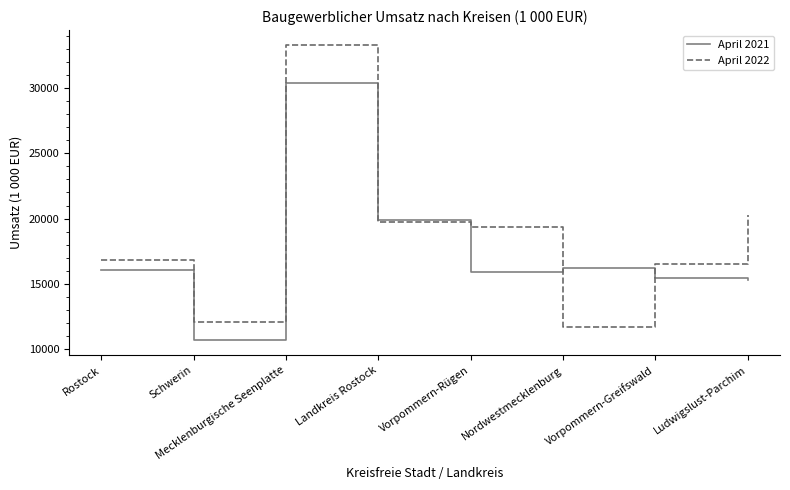

At which category does the chart reach its peak across all series?

Mecklenburgische Seenplatte